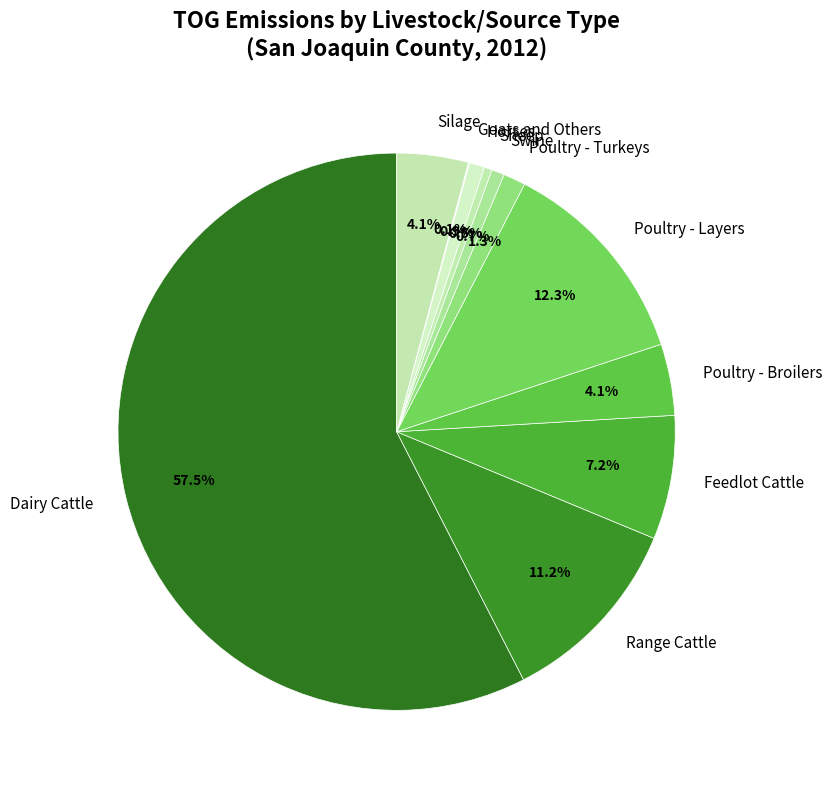

Which slice is the largest?

Dairy Cattle